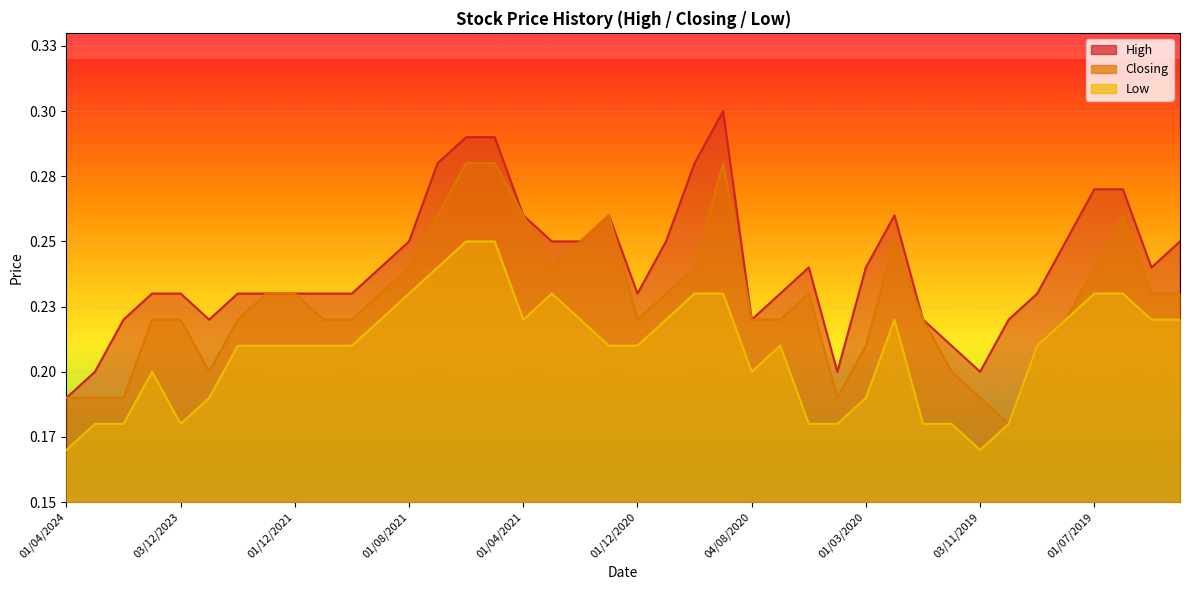

What is the difference between the second highest and minimum values in the Low series?

0.1